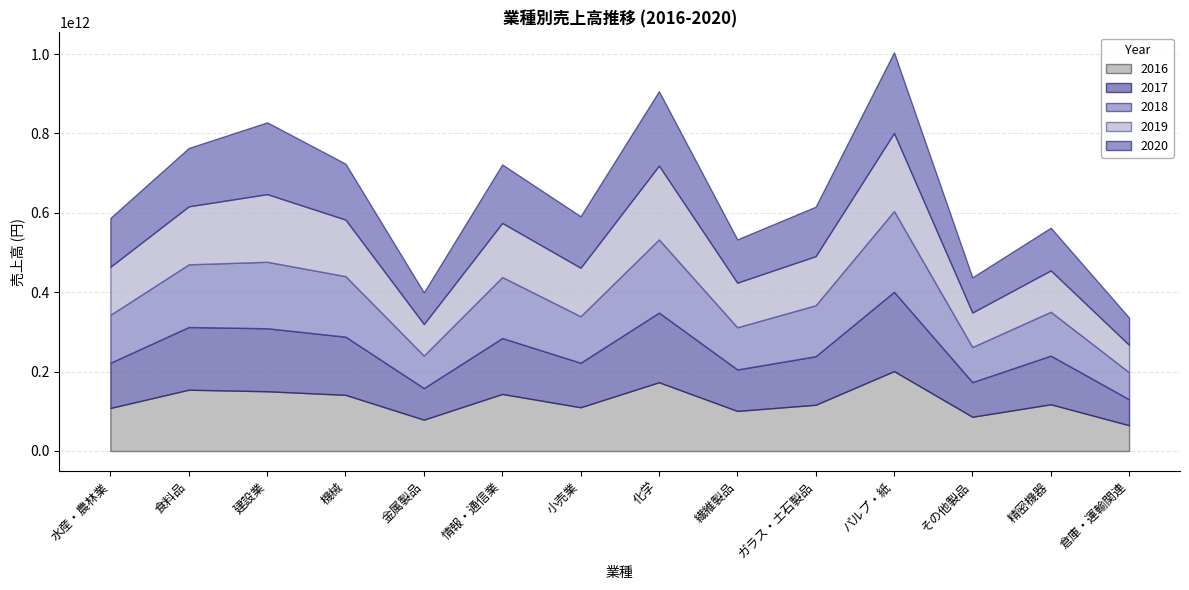

At which label is 2016 closest to 133074500418?

機械